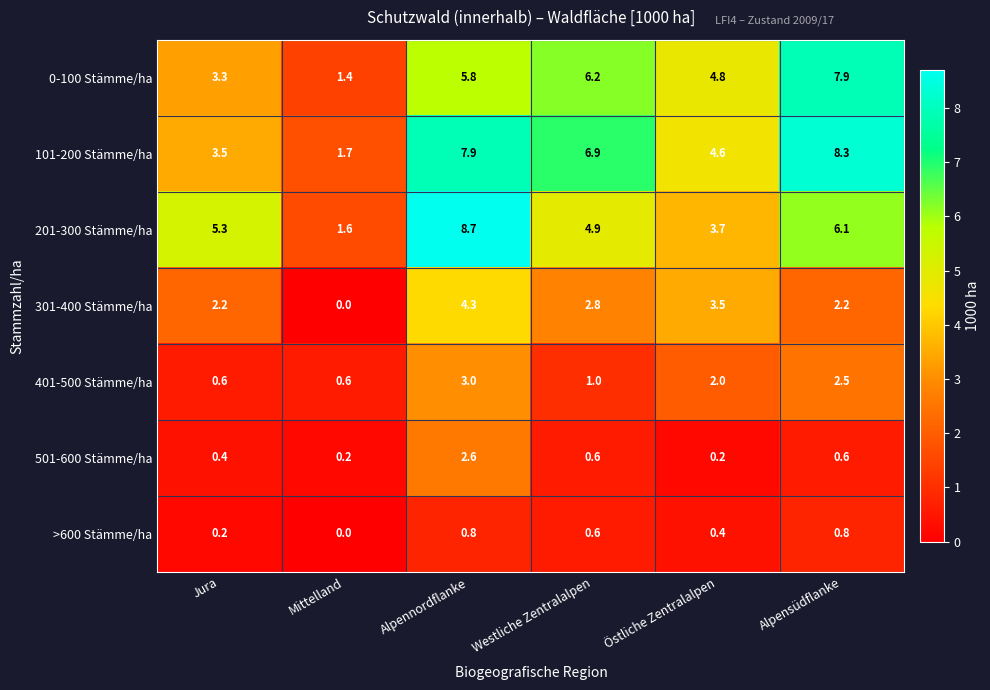

Which series changed the most between Jura and Östliche Zentralalpen?

201-300 Stämme/ha